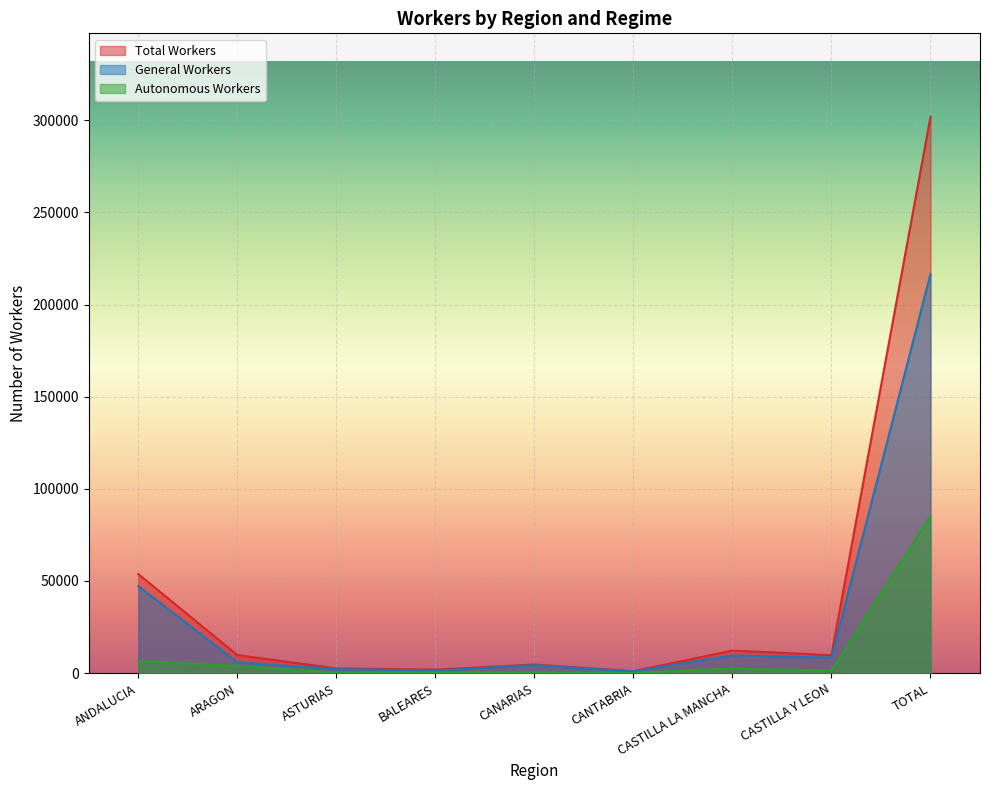

True or false: General Workers and Total Workers intersect in this chart.

False